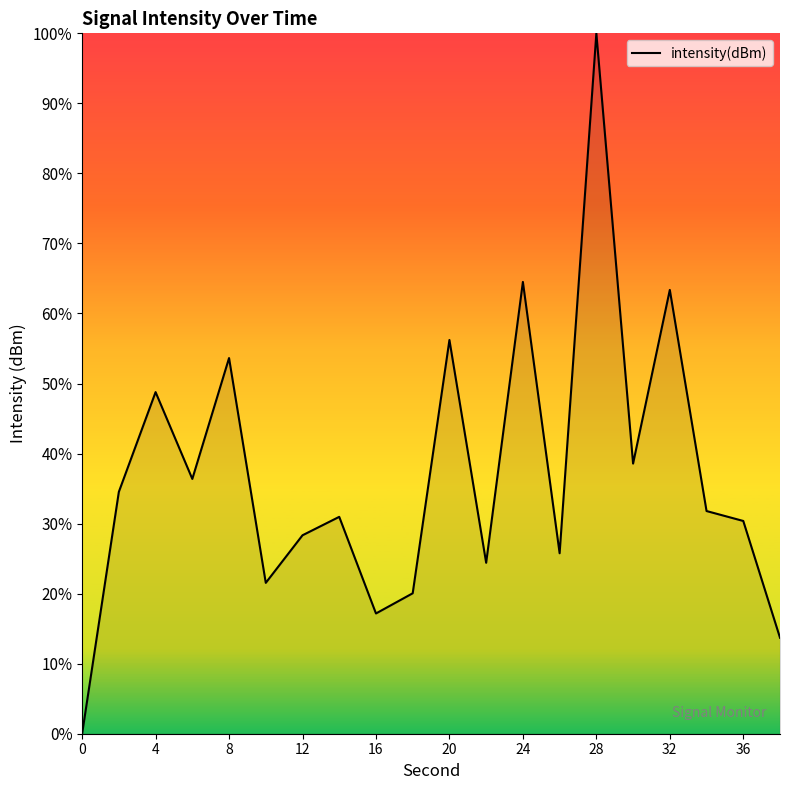

What is the difference between the maximum and minimum values?

100.0